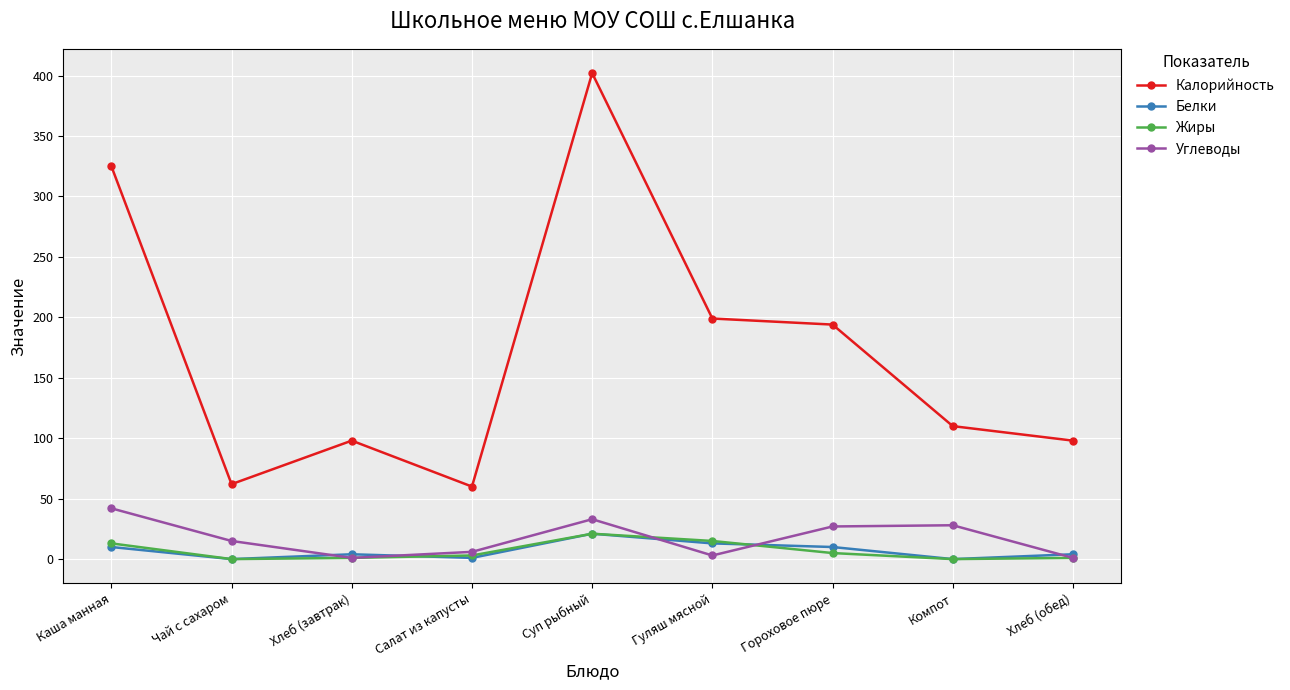

How many values in the Жиры series are below 3?

4